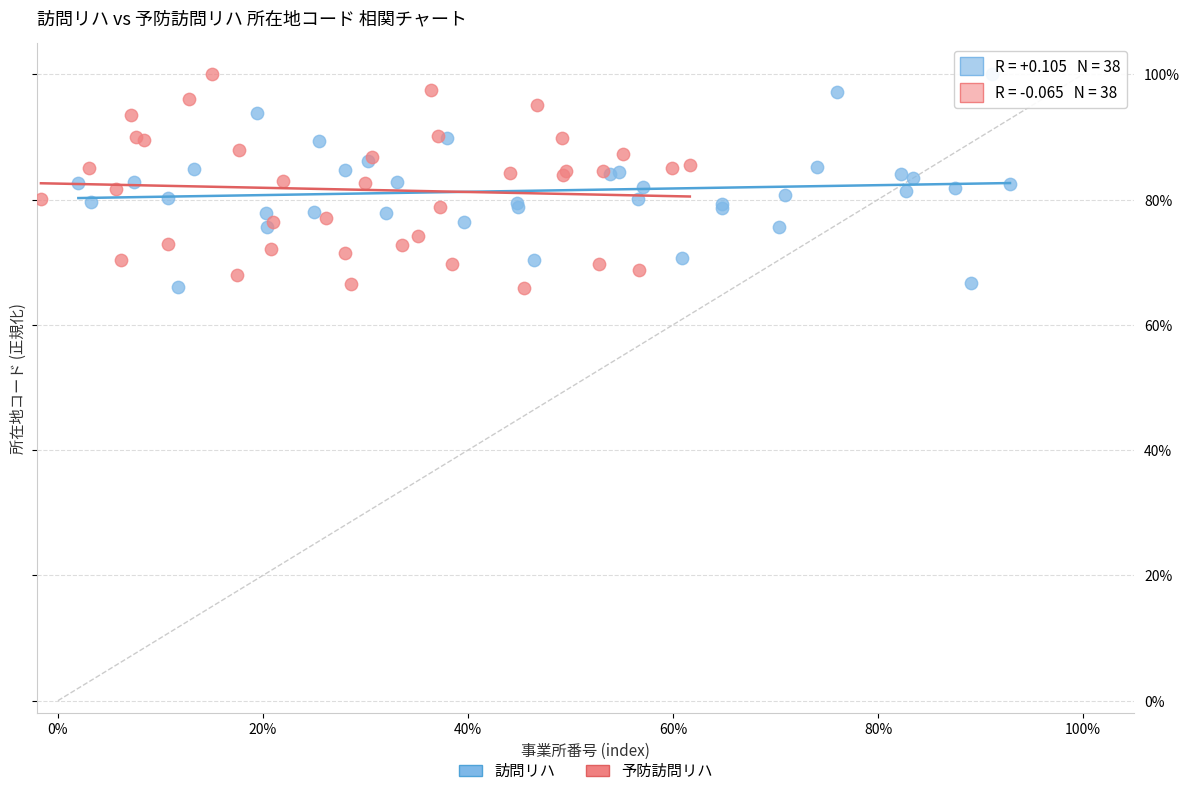

What are all the series names shown in the legend?

訪問リハ, 予防訪問リハ